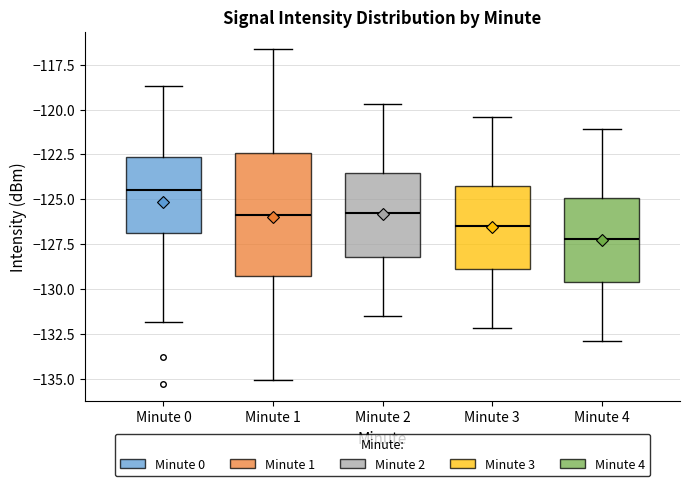

Reading left to right, transcribe this box plot: for each box, give where its median line is, the range the box spans, and where its two whiskers end, as read against the y-axis. The values are not printed on the chart, so give them approximately, as read against the axis.

Minute 0: median -124.5, box -127.0 to -122.5, whiskers -132.0 to -118.5
Minute 1: median -126.0, box -129.5 to -122.5, whiskers -135.0 to -116.5
Minute 2: median -125.5, box -128.0 to -123.5, whiskers -131.5 to -119.5
Minute 3: median -126.5, box -129.0 to -124.0, whiskers -132.0 to -120.5
Minute 4: median -127.0, box -129.5 to -125.0, whiskers -133.0 to -121.0